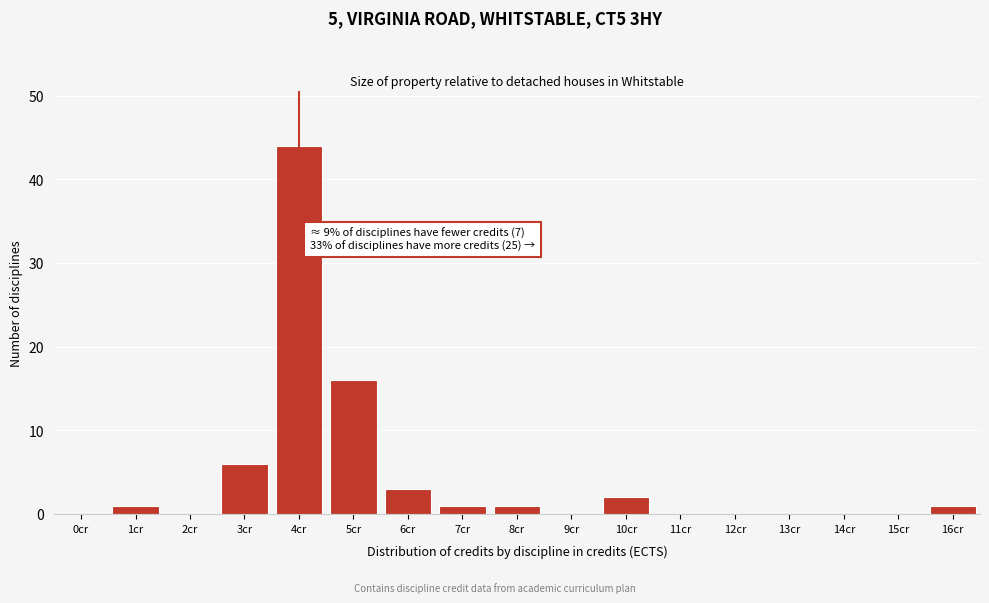

Reading left to right, list all the values displayed in this chart.

0cr=0	1cr=1	2cr=0	3cr=6	4cr=44	5cr=16	6cr=3	7cr=1	8cr=1	9cr=0	10cr=2	11cr=0	12cr=0	13cr=0	14cr=0	15cr=0	16cr=1